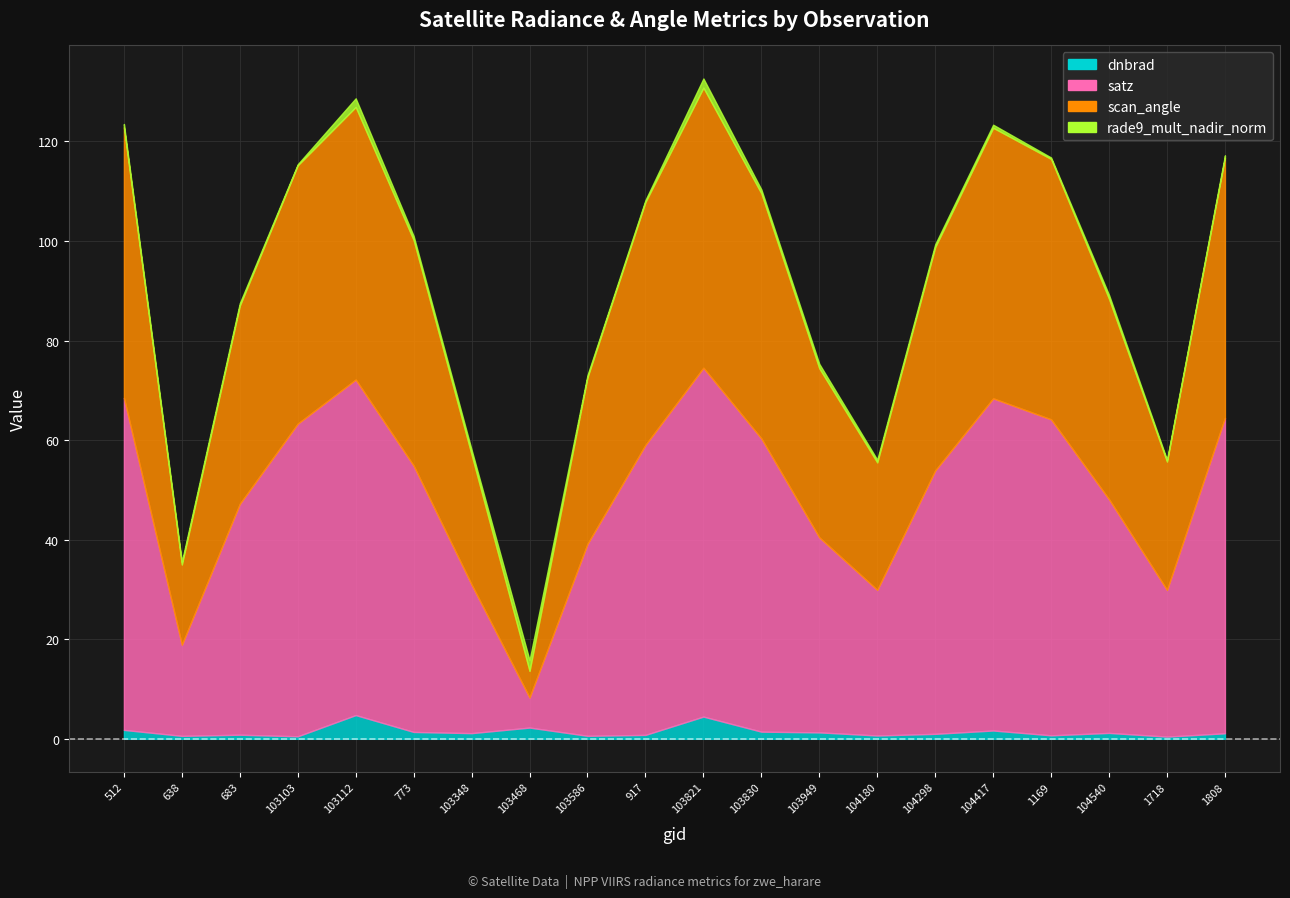

At which label does satz first exceed 53?

512